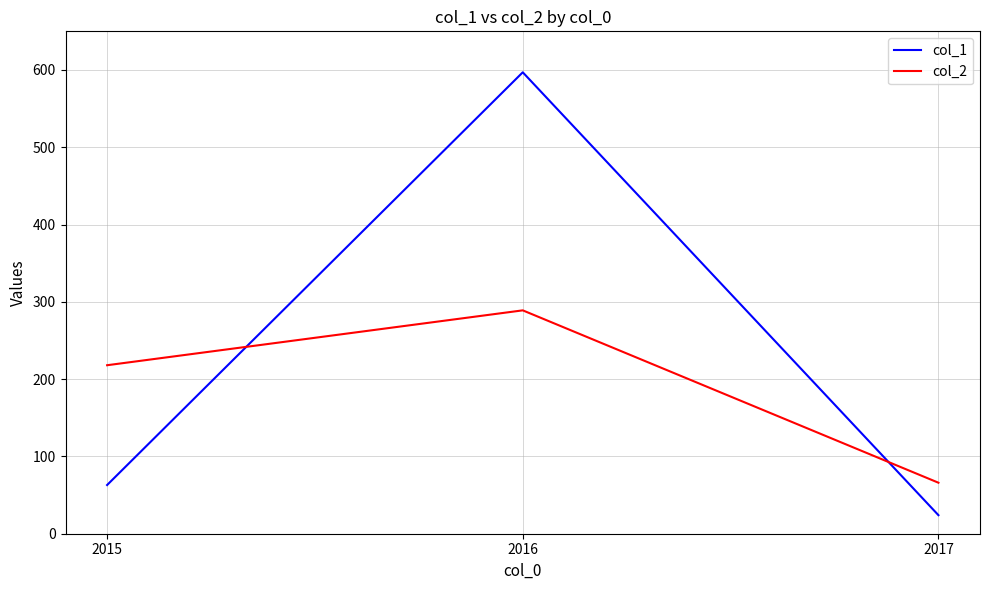

What is the difference between the maximum and minimum values in the col_1 series?

573